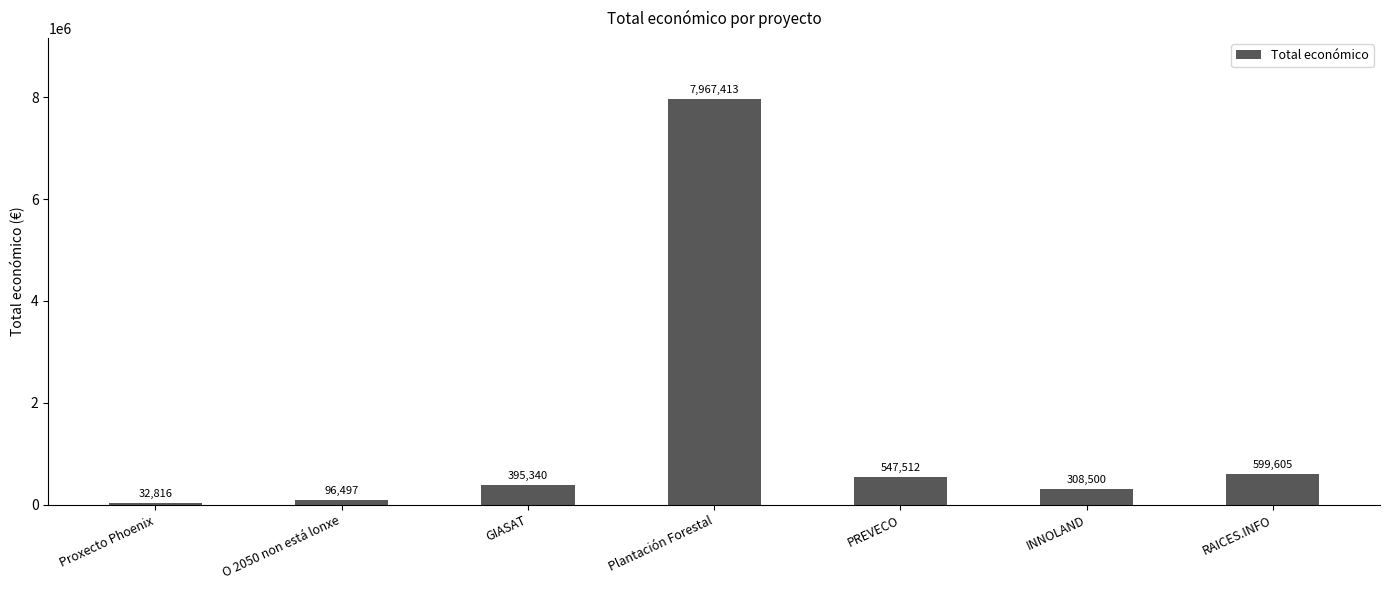

What is the change in value from O 2050 non está lonxe to PREVECO?

+451015